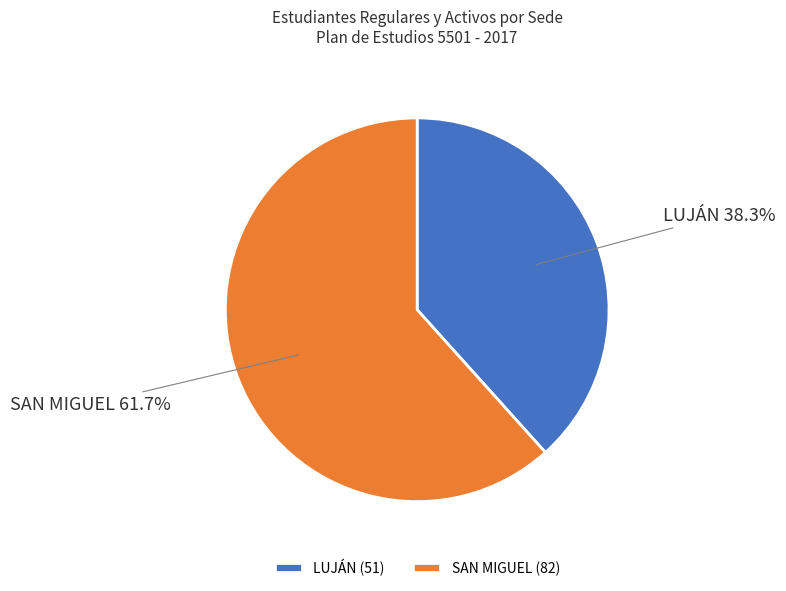

What percentage is NOT represented by LUJÁN?

61.7%